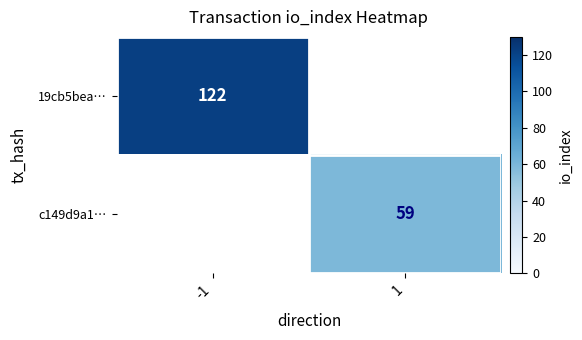

Count the number of categories in the chart.

2